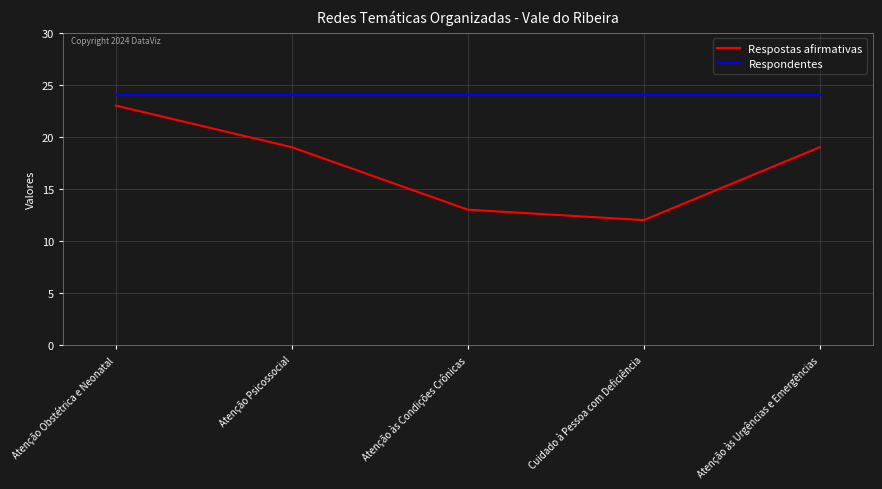

True or false: Respondentes and Respostas afirmativas cross at least once.

False